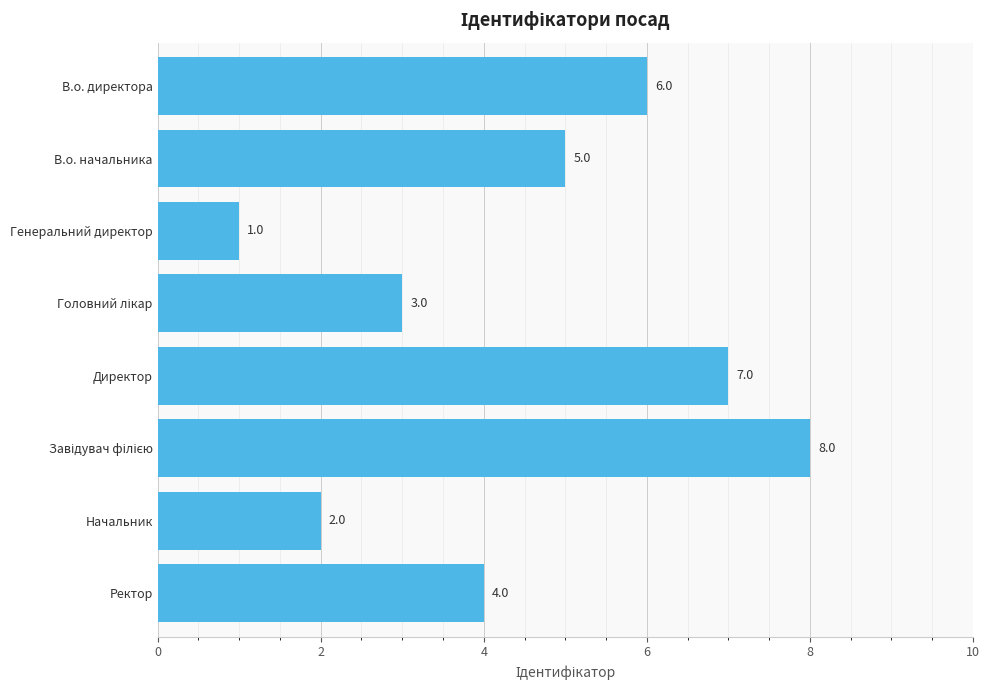

What is the difference between the maximum and minimum values?

7